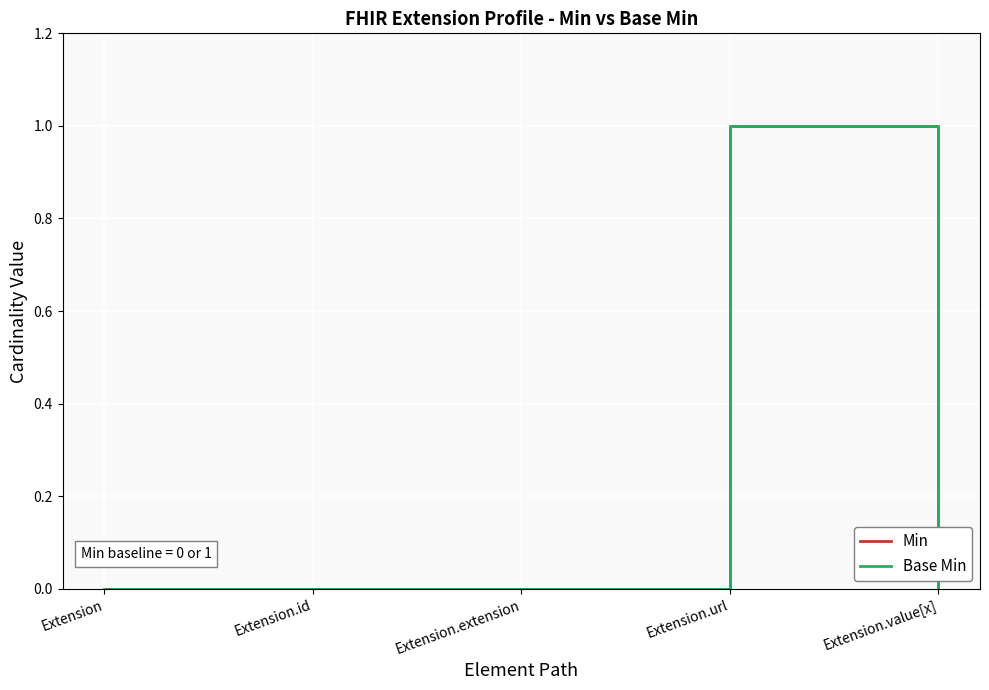

Which category has the lowest value in the Min series?

Extension